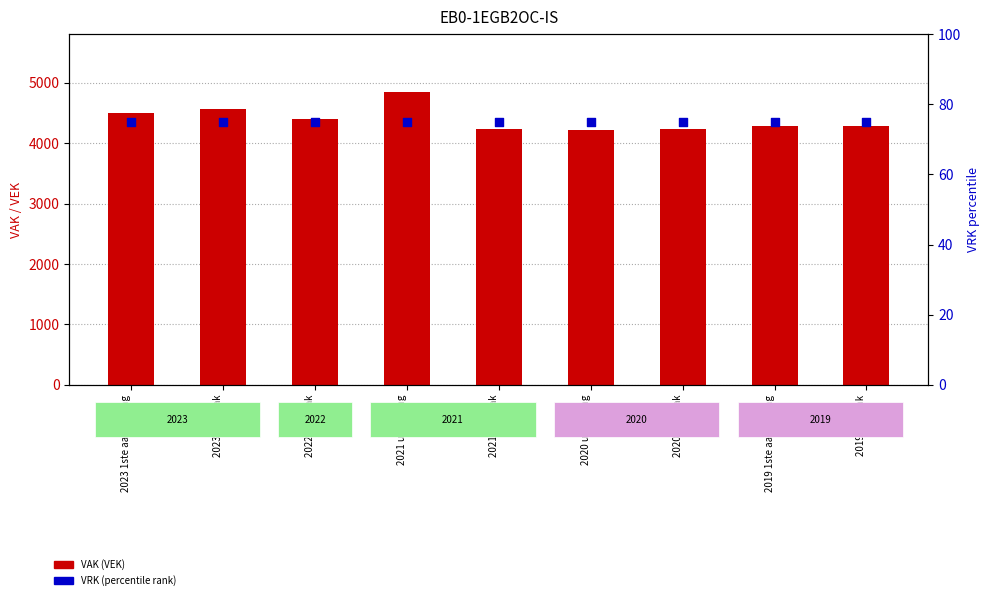

Is the value of VAK (VEK) at 2020 Opmaak greater than the value of VRK (percentile rank) at 2019 opmaak?

Yes